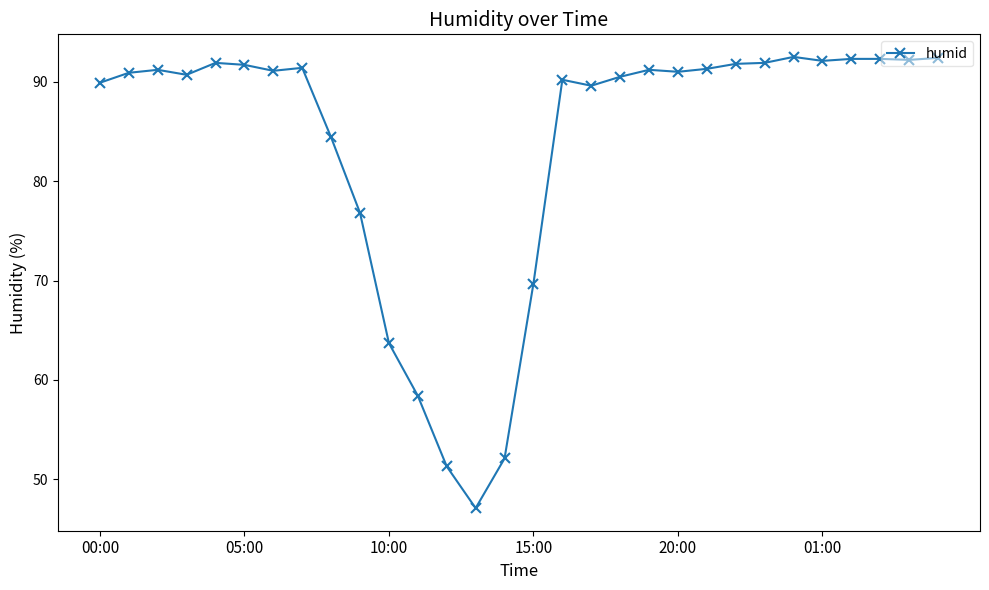

What is the difference between the second highest and minimum values?

45.3